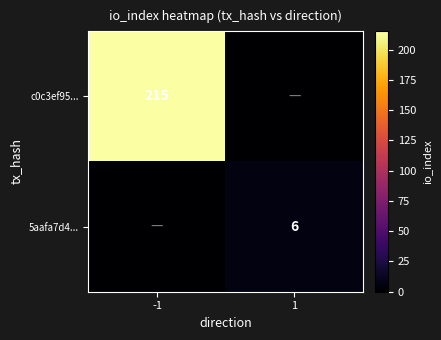

True or false: 5aafa7d4... has a value of 2 at 1.

False